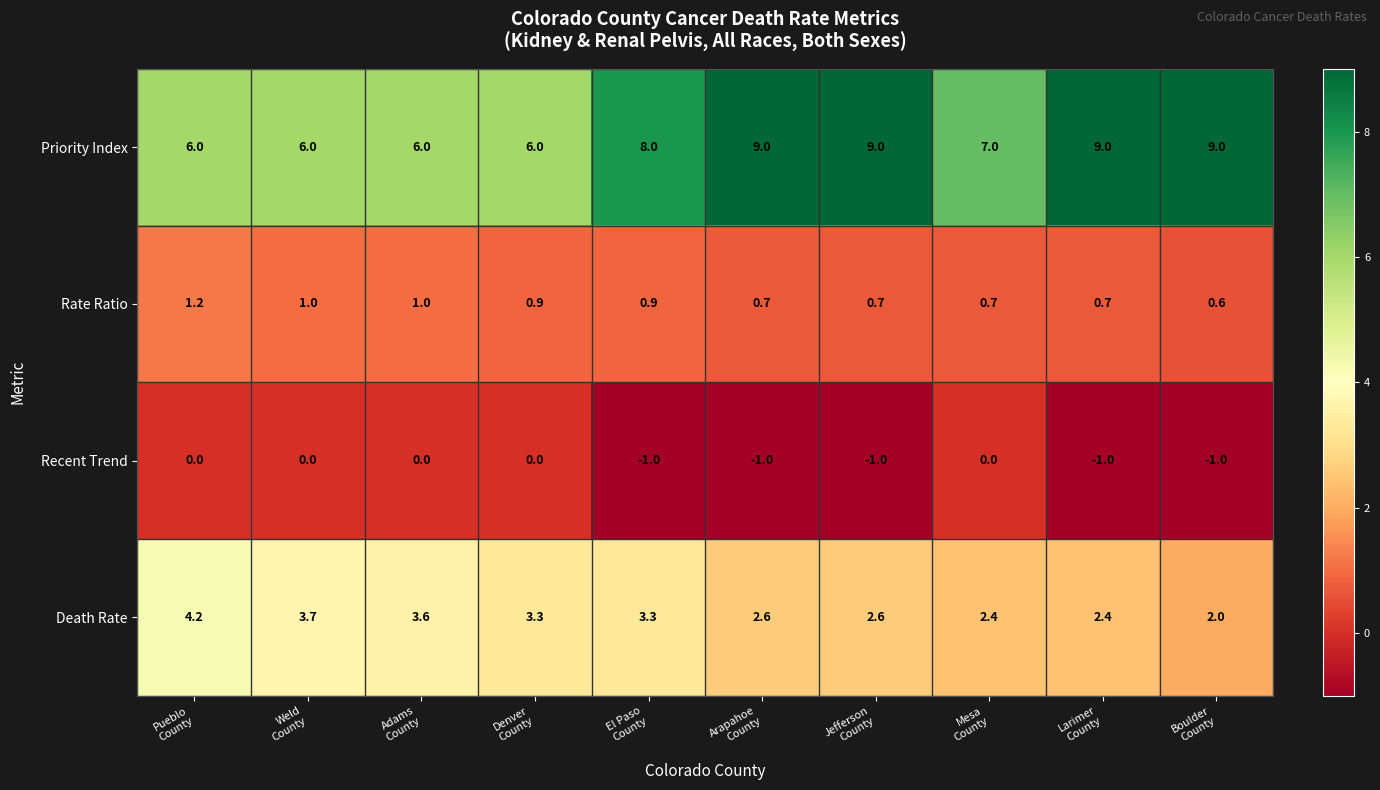

How many Priority Index values are between 6 and 9?

10